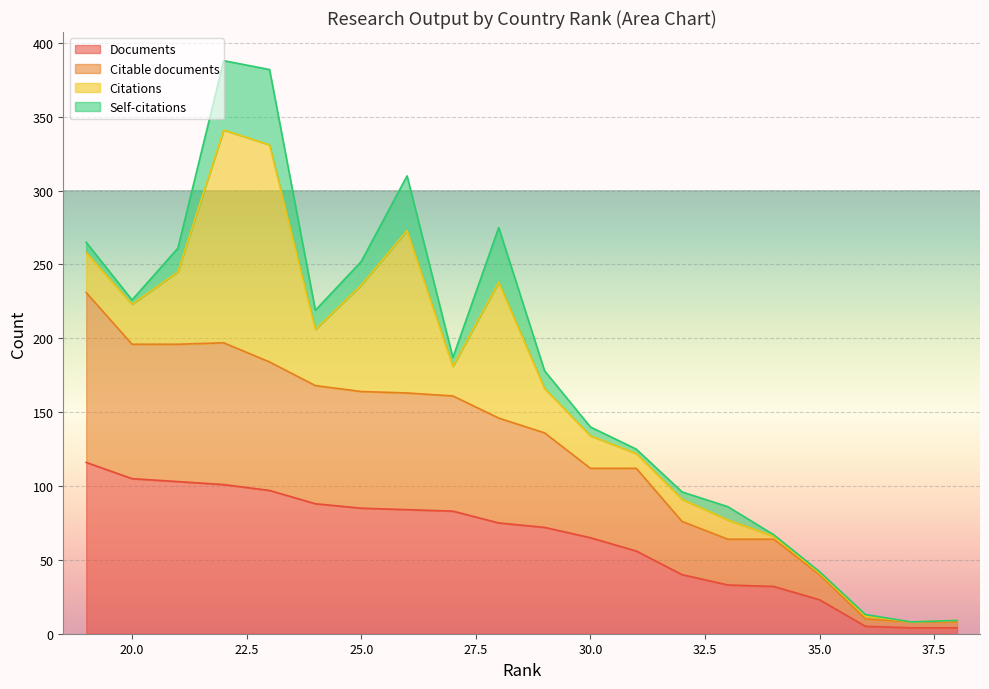

Is the value of Documents at 32 greater than the value of Citable documents at 36?

Yes